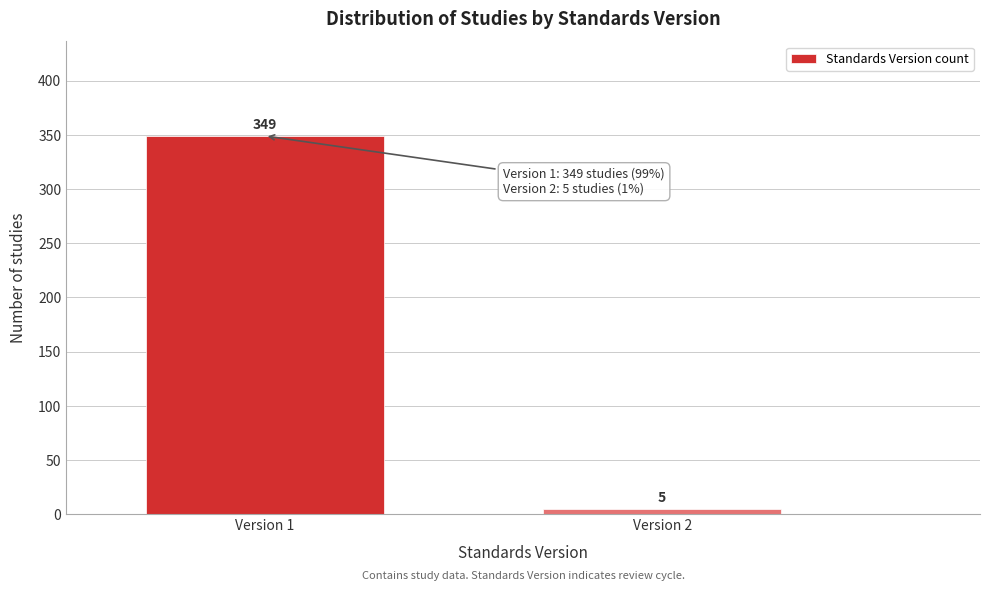

Reading left to right, transcribe all the data shown in this chart.

Version 1=349	Version 2=5